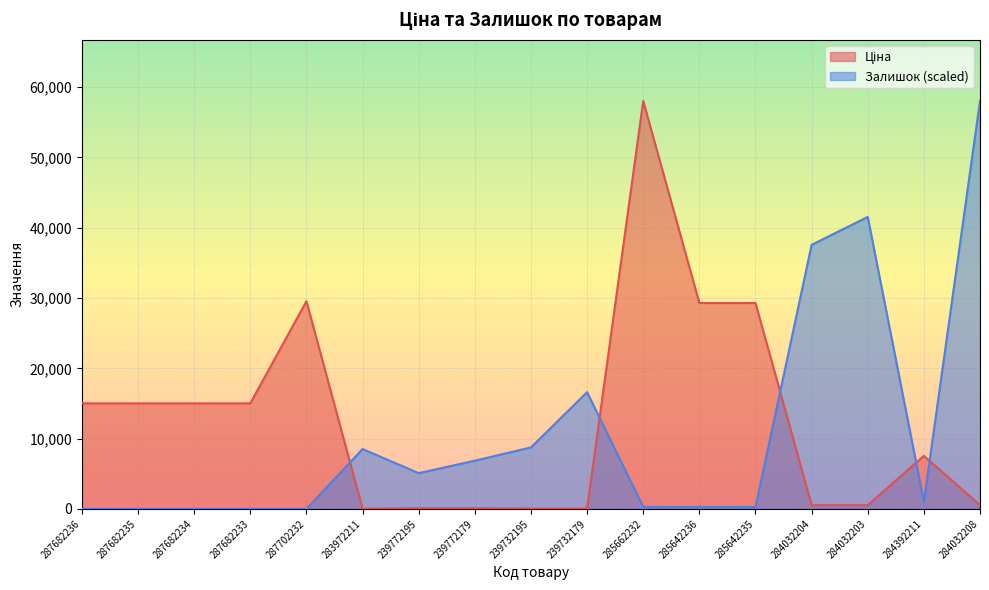

Which category has the highest value in the Ціна series?

285662232